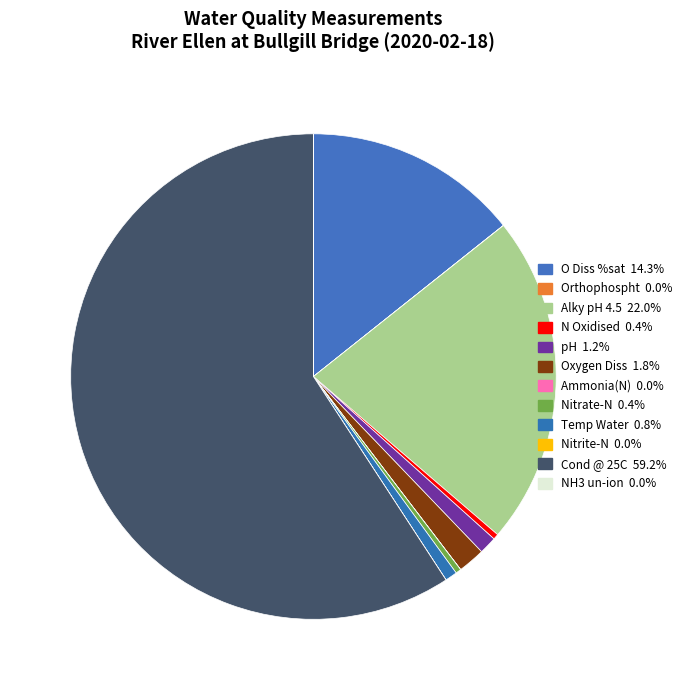

The N Oxidised slice represents 1% of the pie. True or false?

False